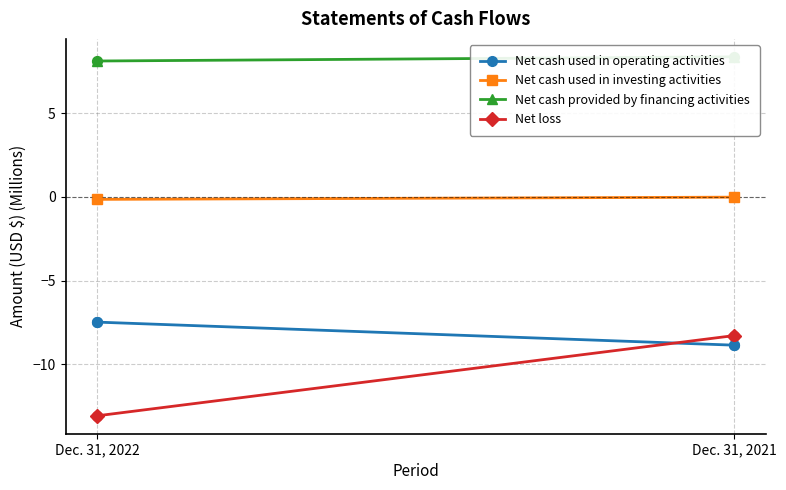

Is the value of Net cash used in investing activities at Dec. 31, 2021 greater than the value of Net cash used in operating activities at Dec. 31, 2021?

Yes